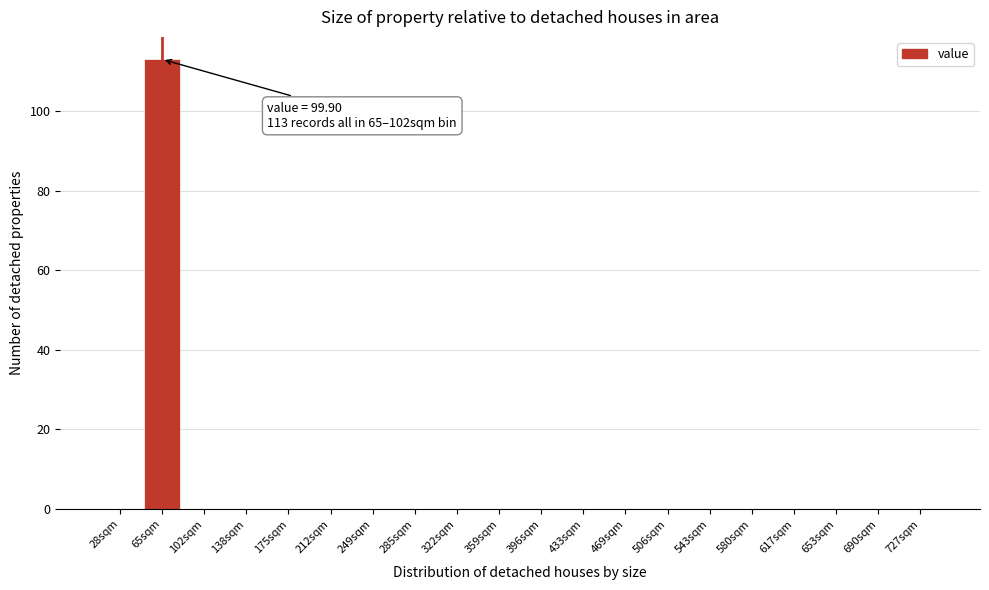

Reading left to right, what are all the values shown in this chart?

28sqm=0	65sqm=113	102sqm=0	138sqm=0	175sqm=0	212sqm=0	249sqm=0	285sqm=0	322sqm=0	359sqm=0	396sqm=0	433sqm=0	469sqm=0	506sqm=0	543sqm=0	580sqm=0	617sqm=0	653sqm=0	690sqm=0	727sqm=0